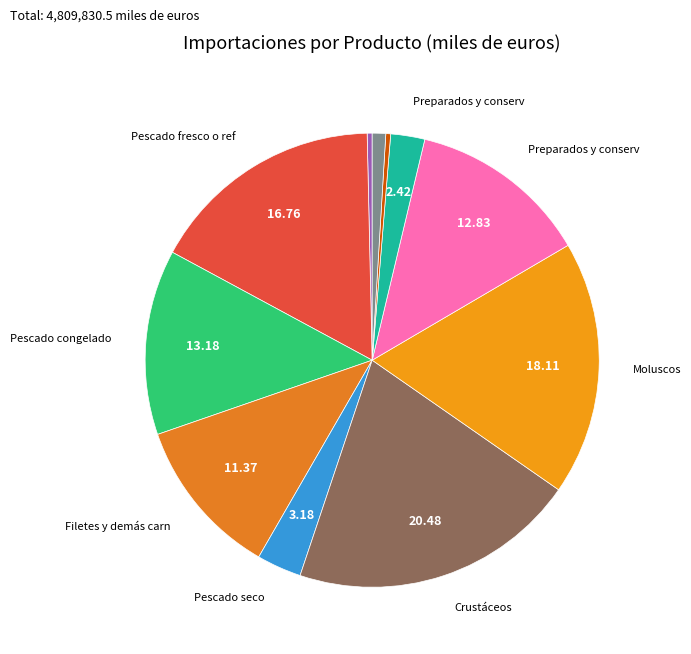

How many segments does this pie chart have?

11